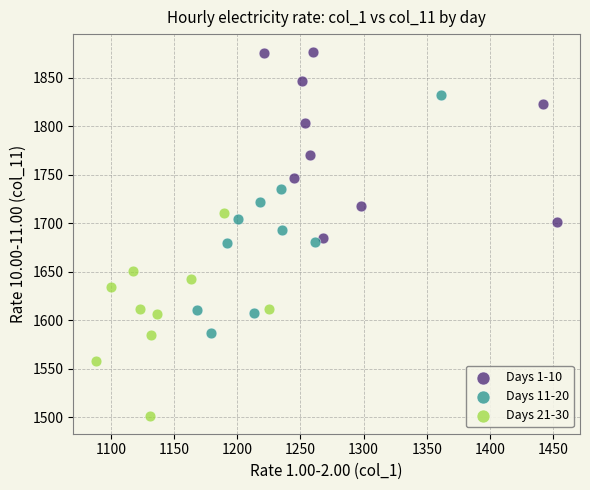

Which series reaches the minimum Y coordinate?

Days 21-30